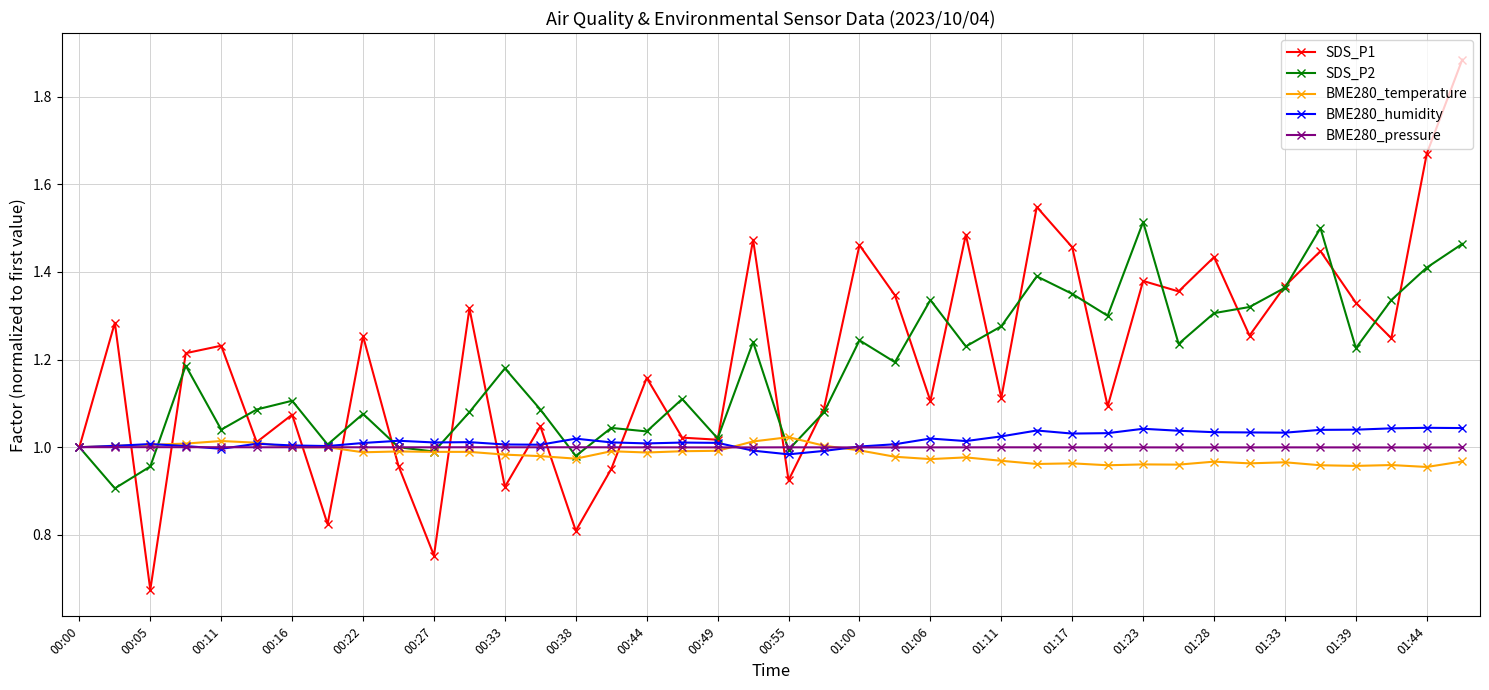

At how many categories does at least one series exceed 0?

40